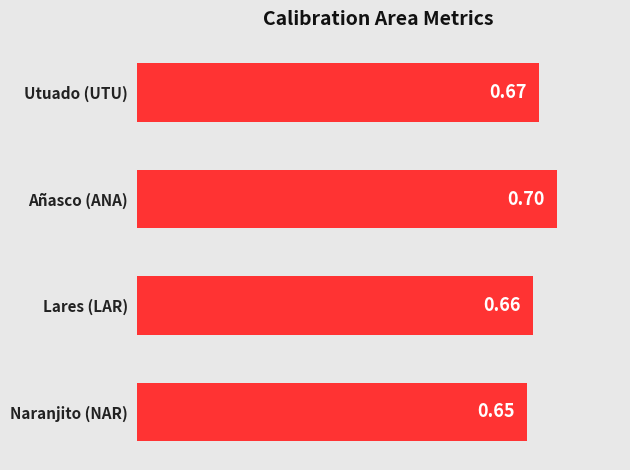

Does the chart contain stacked bars?

No